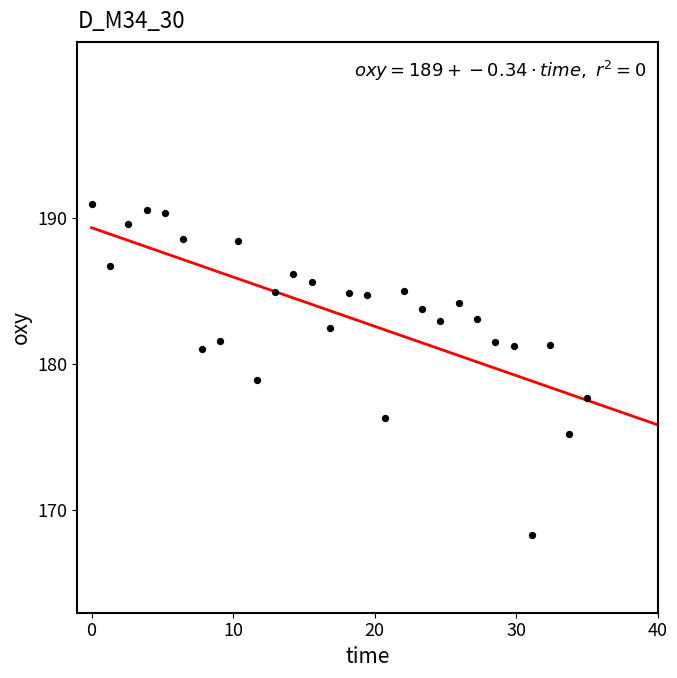

What is the range of X values (max minus min)?

35.0